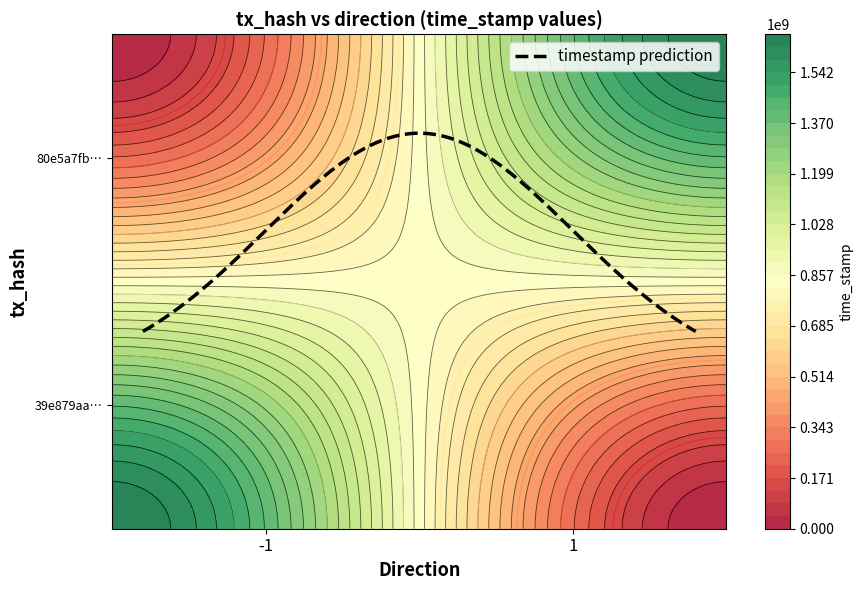

What is the minimum value for 80e5a7fb43ee879d52e11d5d9ef14052d5c9880?

1